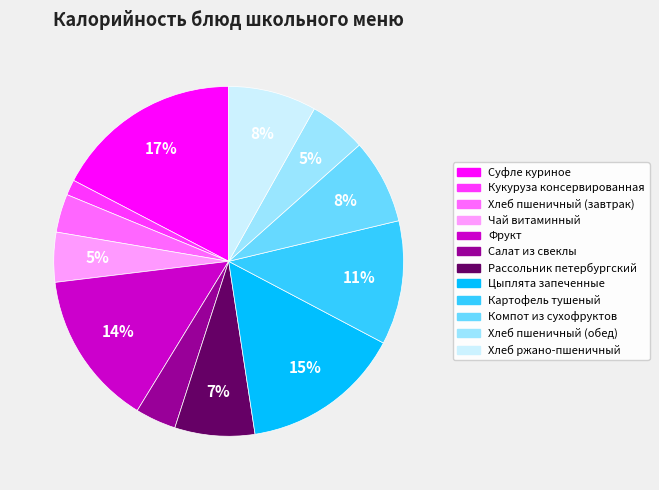

To the nearest percent, what is the average slice percentage?

8%